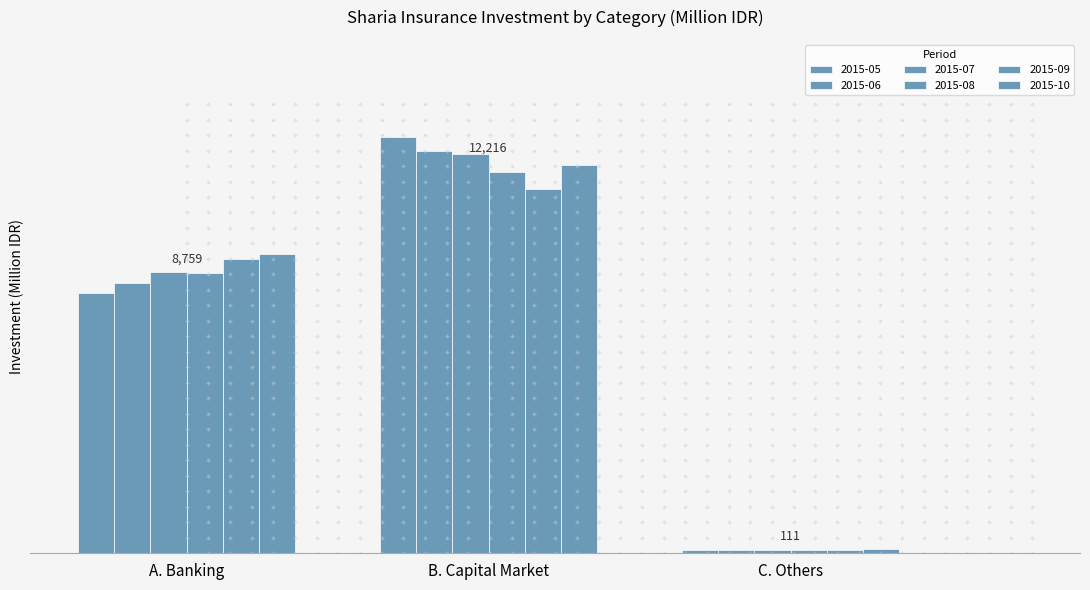

What value does the 2015-05 series have at A. Banking?

8111.5